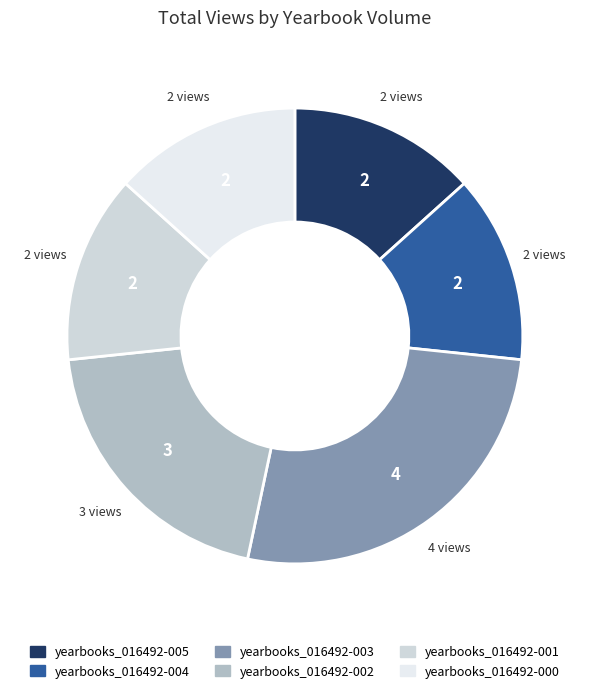

To the nearest percent, what percentage of the pie is yearbooks_016492-000?

13%